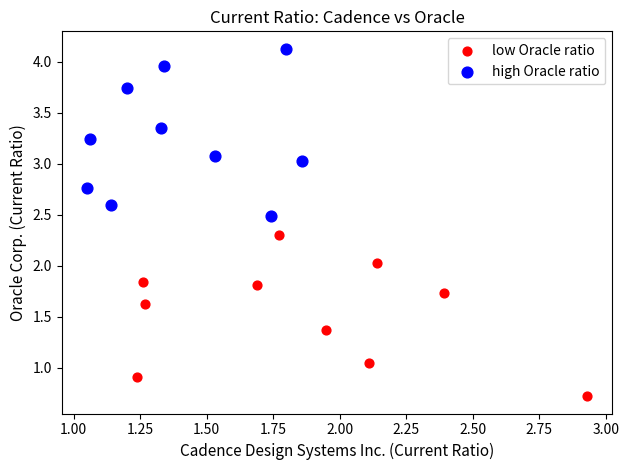

Which series reaches the minimum Y coordinate?

low Oracle ratio